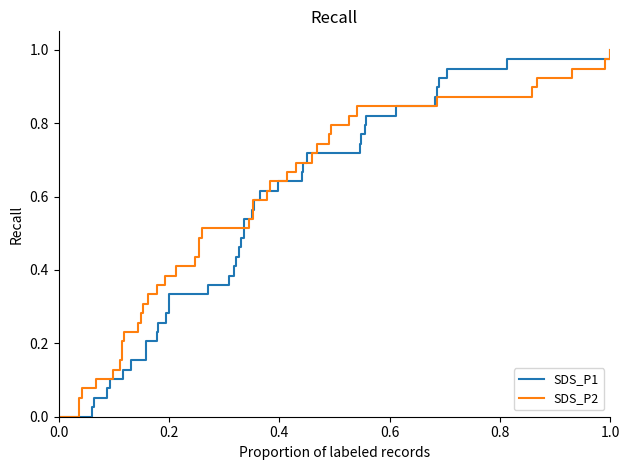

What is the value of the SDS_P2 point at the 3rd from the left?

0.1